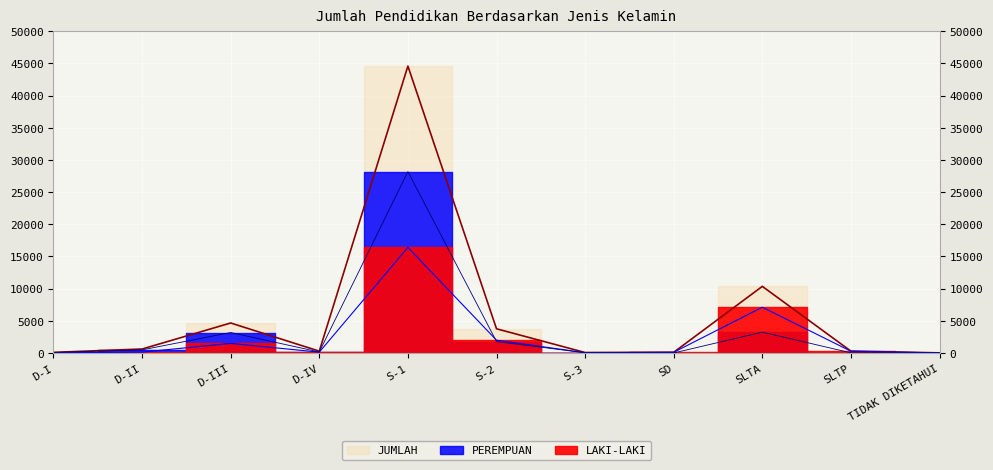

Between which two adjacent categories do LAKI-LAKI and PEREMPUAN first intersect?

S-1 and S-2